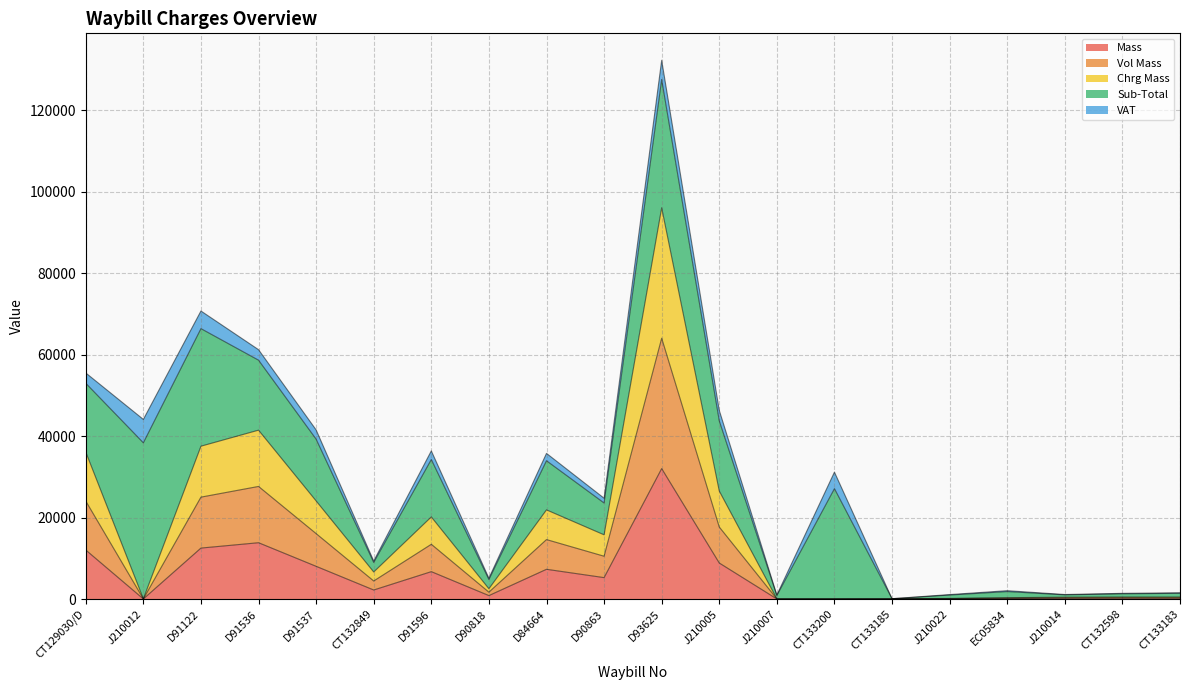

The Chrg Mass series shows 36 at J210012. True or false?

True